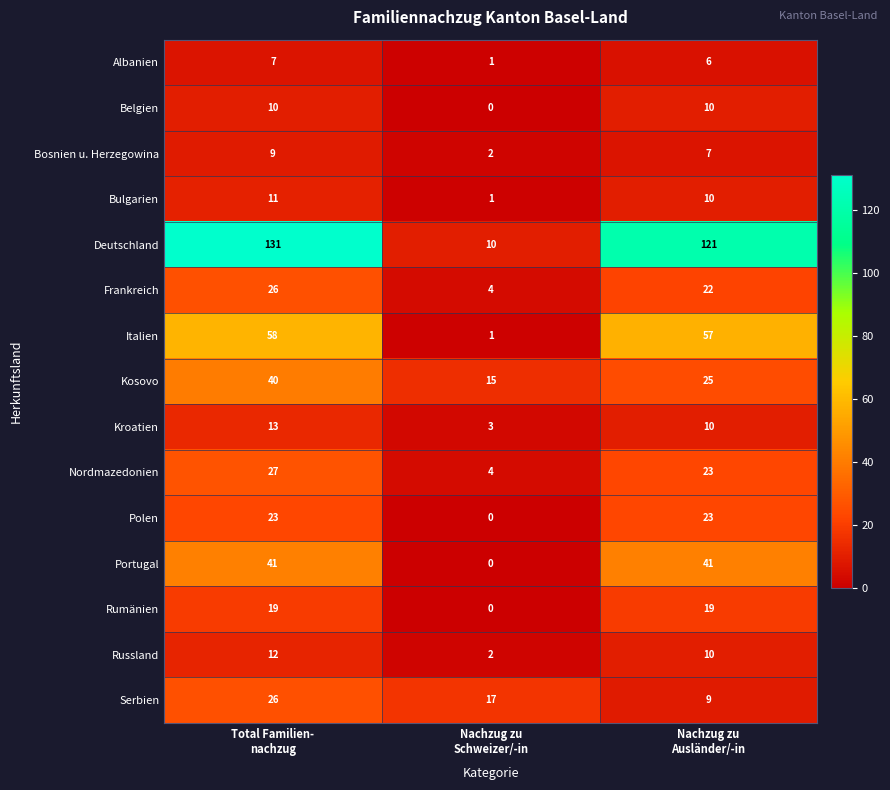

What is the difference between the maximum and minimum values in the Belgien series?

10